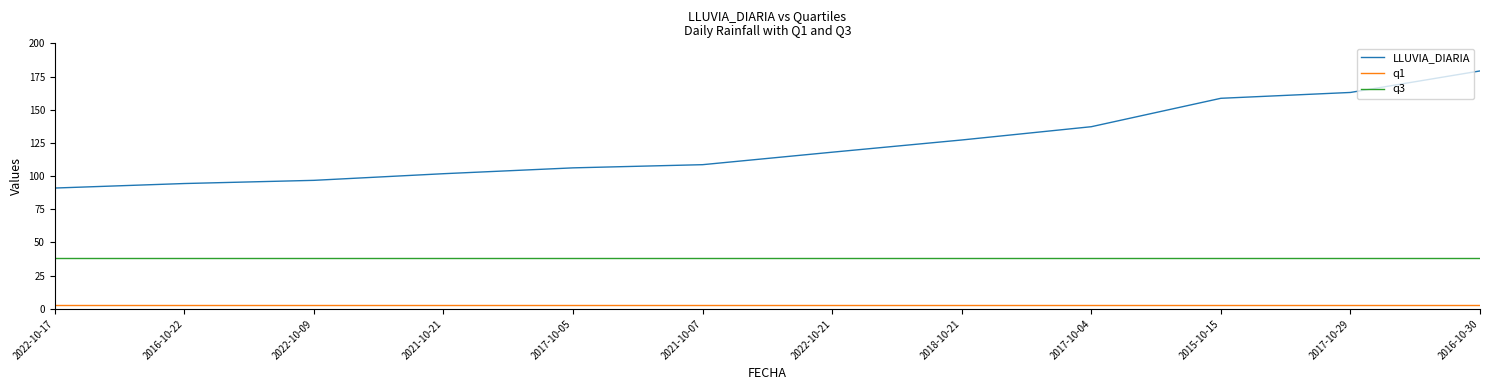

The LLUVIA_DIARIA series shows 73.6 at 2017-10-29. True or false?

False